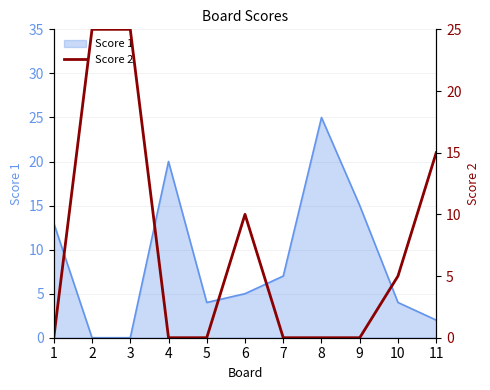

True or false: Score 1 has a value of 21 at 1.

False